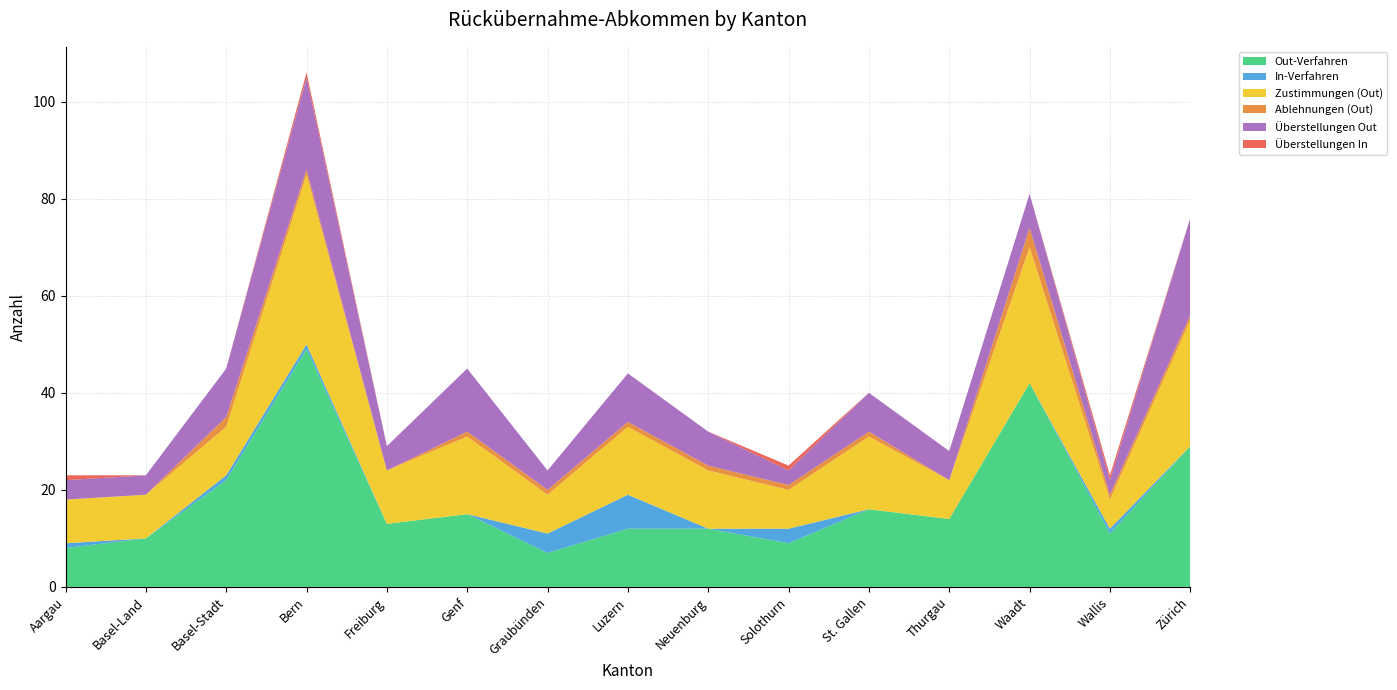

Reading right to left, extract all data points from this chart.

Out-Verfahren: 29	11	42	14	16	9	12	12	7	15	13	49	22	10	8
In-Verfahren: 0	1	0	0	0	3	0	7	4	0	0	1	1	0	1
Zustimmungen (Out): 26	6	28	8	15	8	12	14	8	16	11	35	10	9	9
Ablehnungen (Out): 1	1	4	0	1	1	1	1	1	1	0	1	2	0	0
Überstellungen Out: 20	3	7	6	8	3	7	10	4	13	5	19	10	4	4
Überstellungen In: 0	1	0	0	0	1	0	0	0	0	0	1	0	0	1